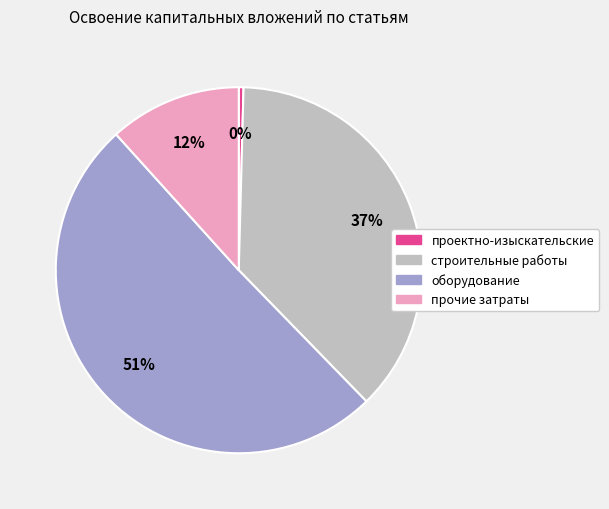

Is there a majority slice in this chart?

Yes